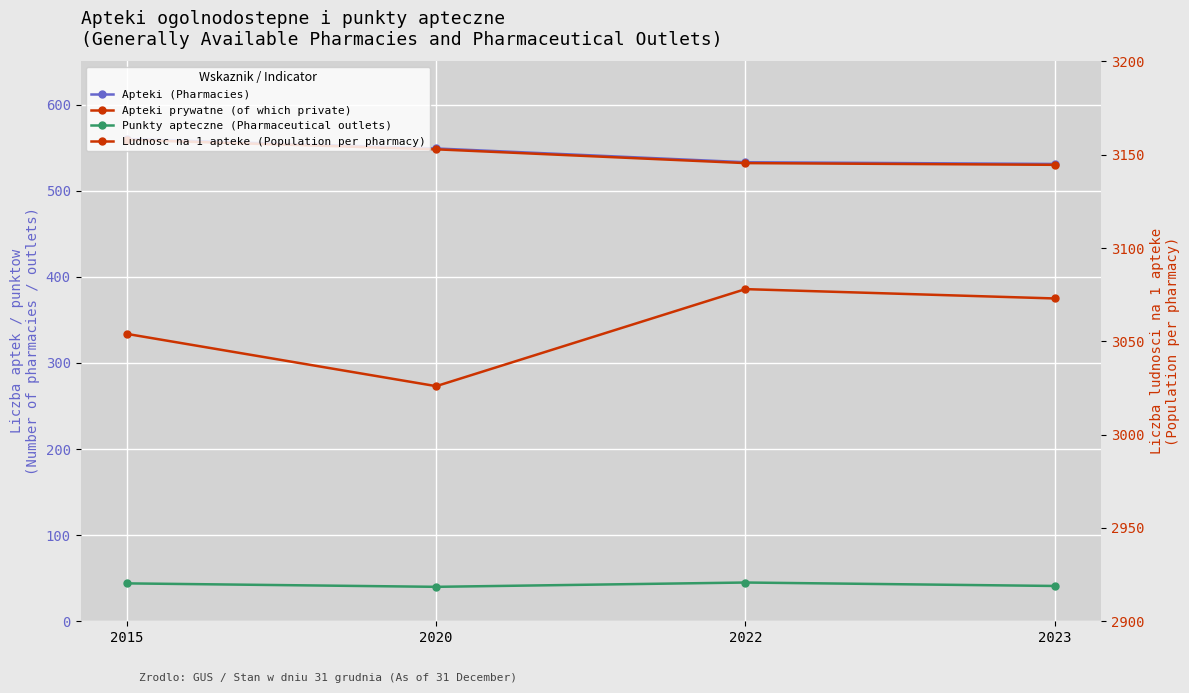

True or false: Apteki (Pharmacies) and Apteki prywatne (of which private) intersect in this chart.

False